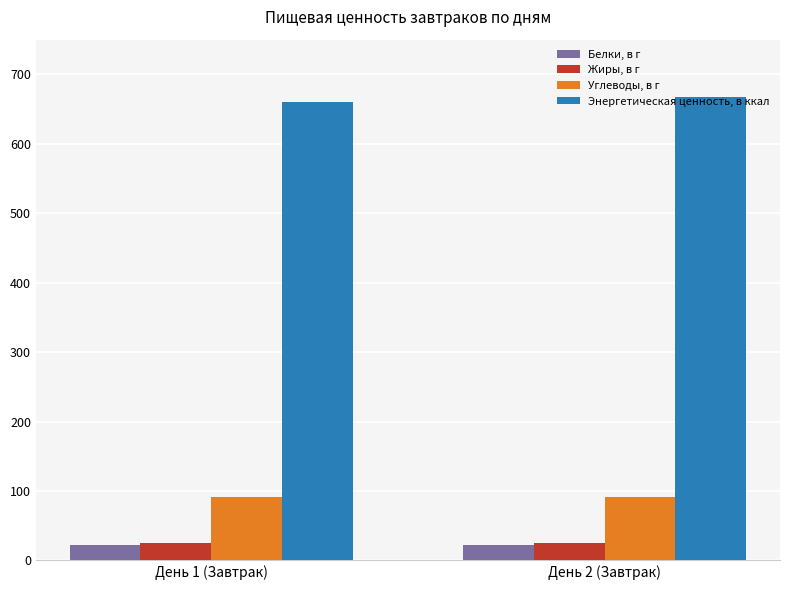

What is the minimum value for Энергетическая ценность, в ккал?

659.8